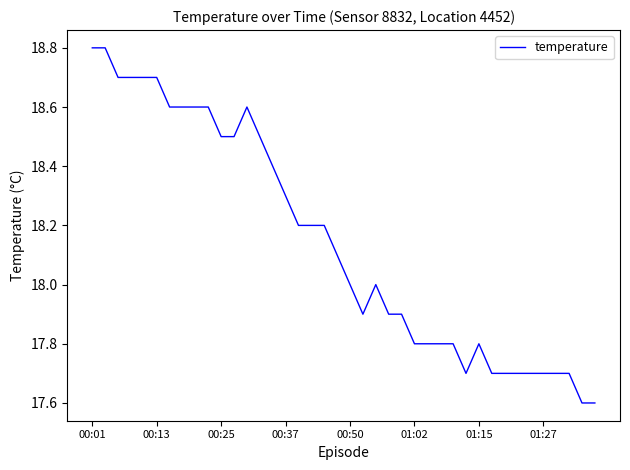

What is the difference between the maximum and minimum values?

1.2